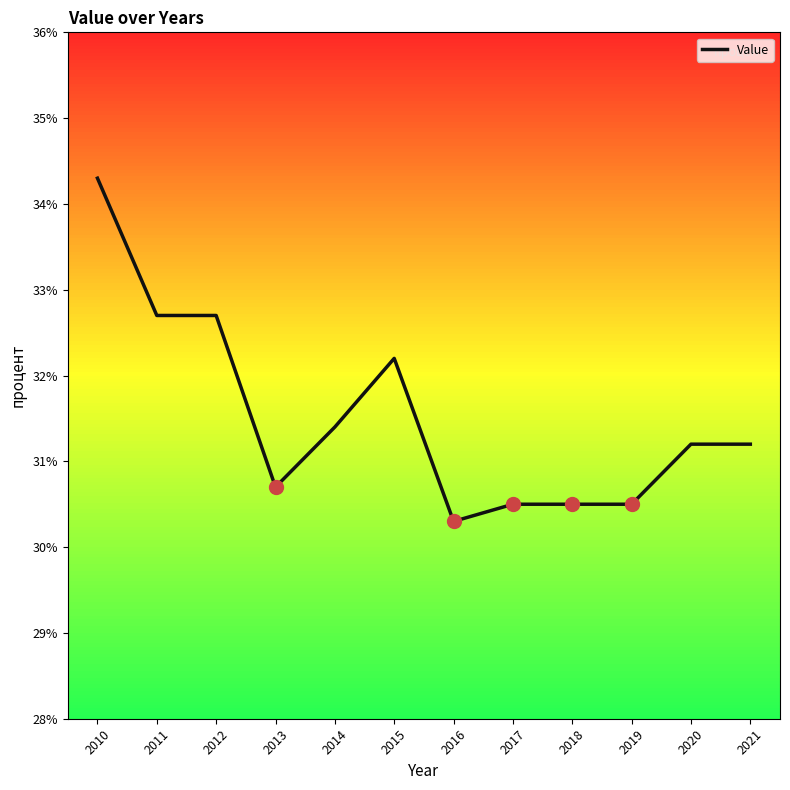

Is it true that the value at 2013 is 16.1?

False